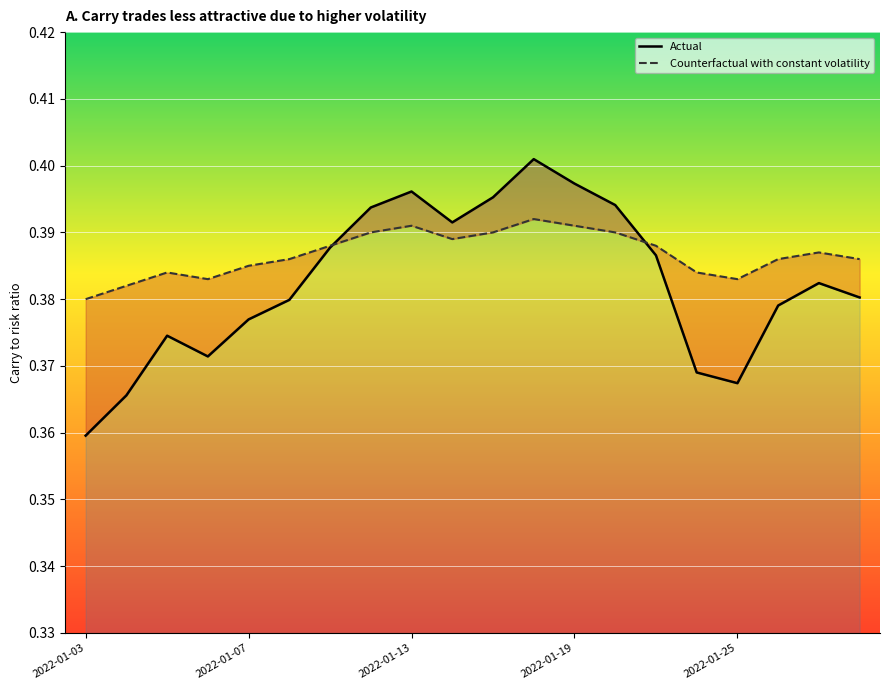

Rank the series by their average value, from lowest to highest.

Actual, Counterfactual with constant volatility